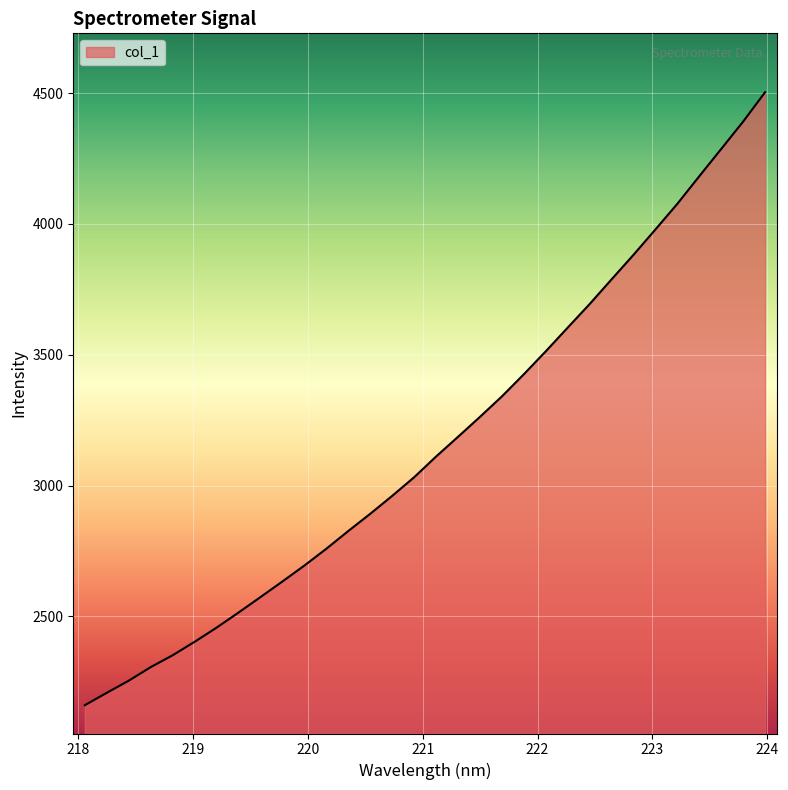

What is the smallest value displayed?

2160.4